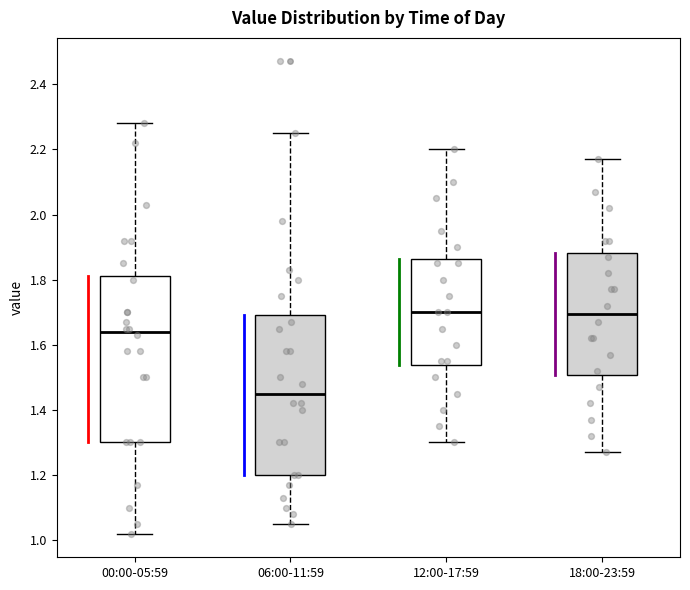

Reading left to right, read every box against the y-axis: the position of its median line, the range the box covers, and the ends of its whiskers. The values are not printed on the chart, so give them approximately, as read against the axis.

00:00-05:59: median 1.64, box 1.30 to 1.82, whiskers 1.02 to 2.28
06:00-11:59: median 1.46, box 1.20 to 1.70, whiskers 1.06 to 2.26
12:00-17:59: median 1.70, box 1.54 to 1.86, whiskers 1.30 to 2.20
18:00-23:59: median 1.70, box 1.50 to 1.88, whiskers 1.28 to 2.18